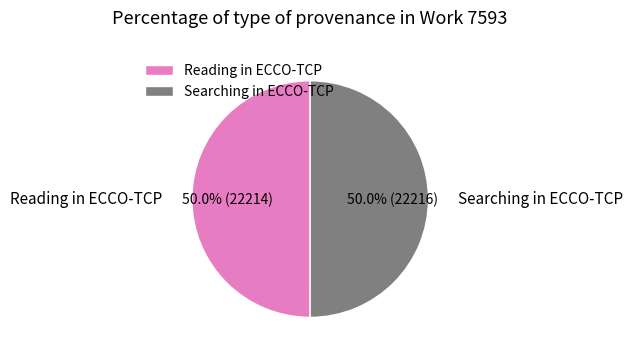

To the nearest percent, what is the average slice percentage?

50%